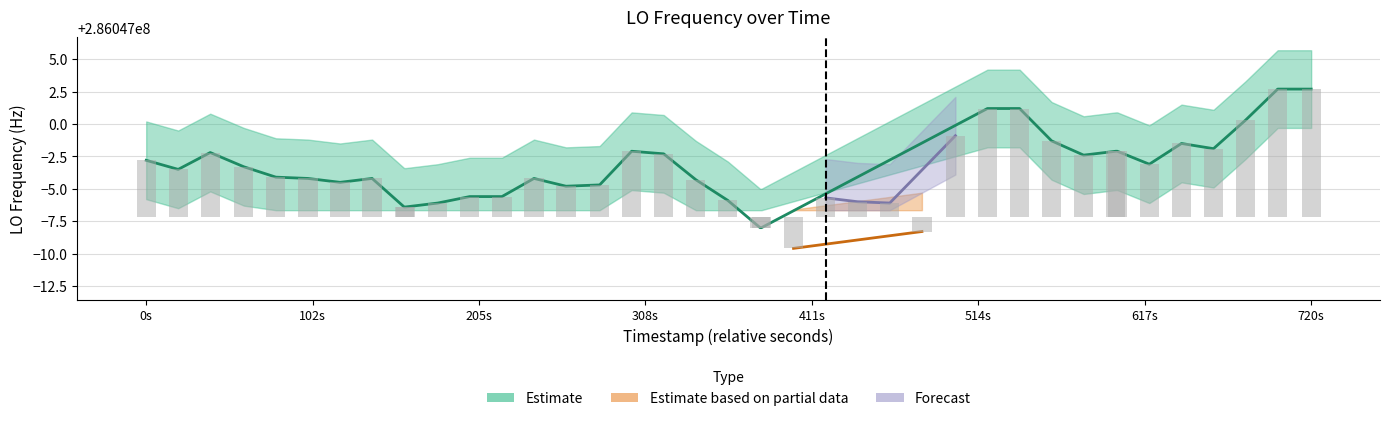

Are the bars horizontal?

No